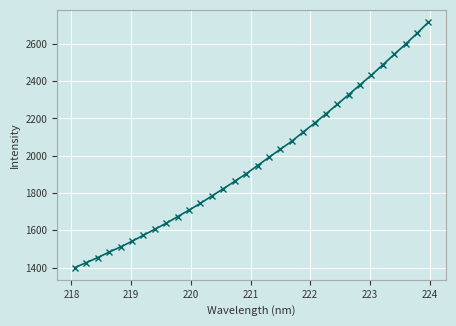

What is the minimum value shown in the chart?

1400.2